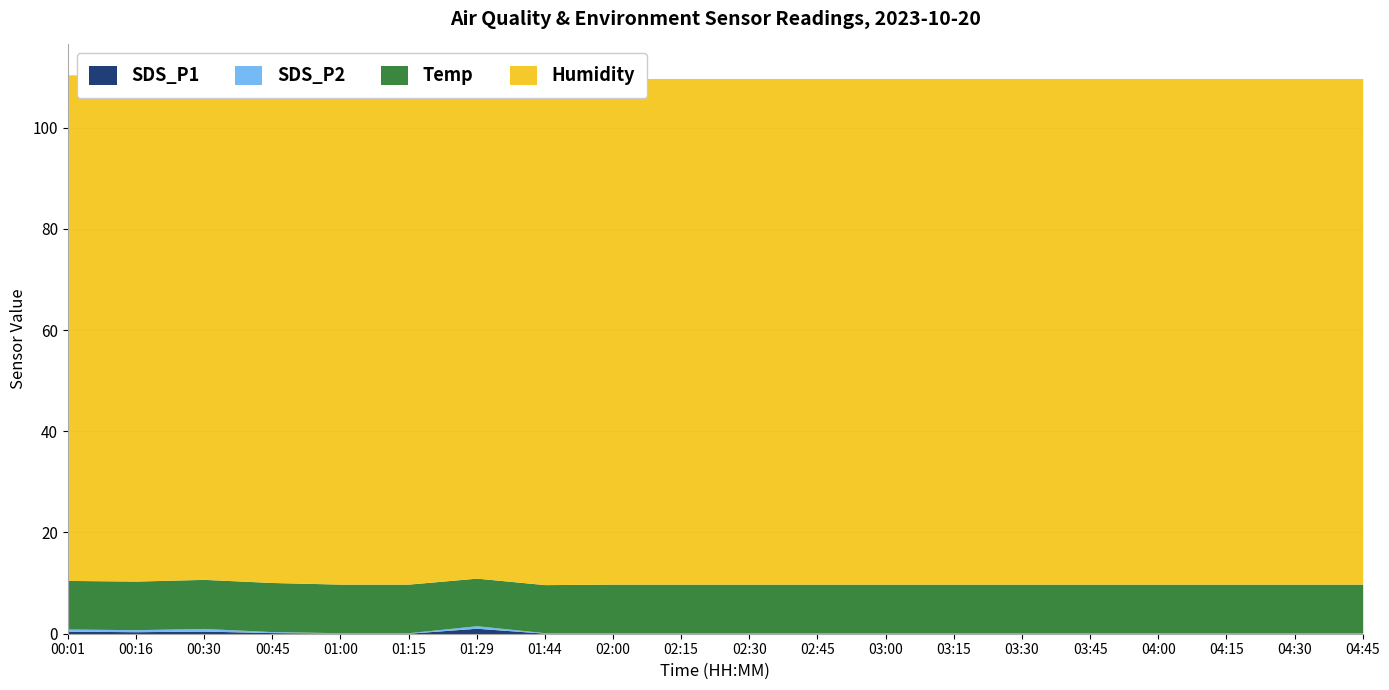

Is it true that SDS_P2 equals 0.2 at 03:30?

False